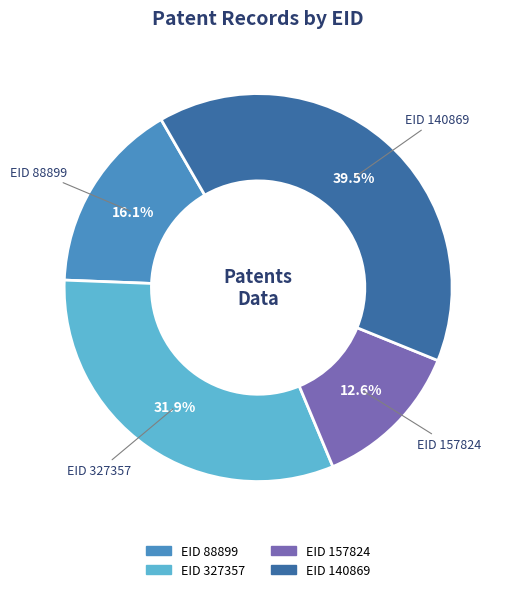

Does any single category account for the majority?

No